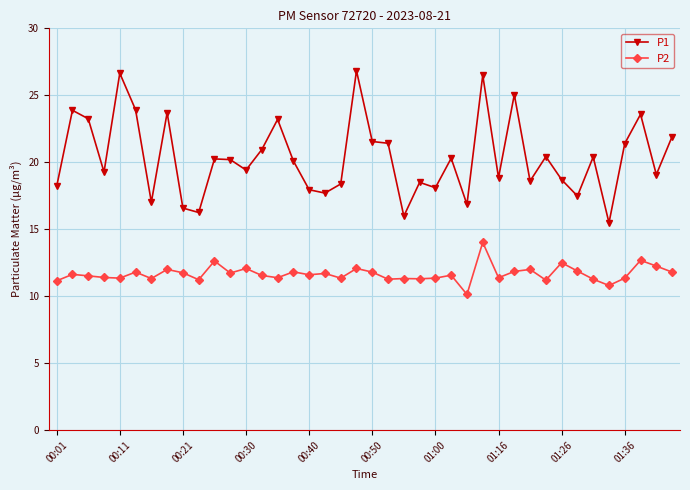

What is the minimum value for P2?

10.1